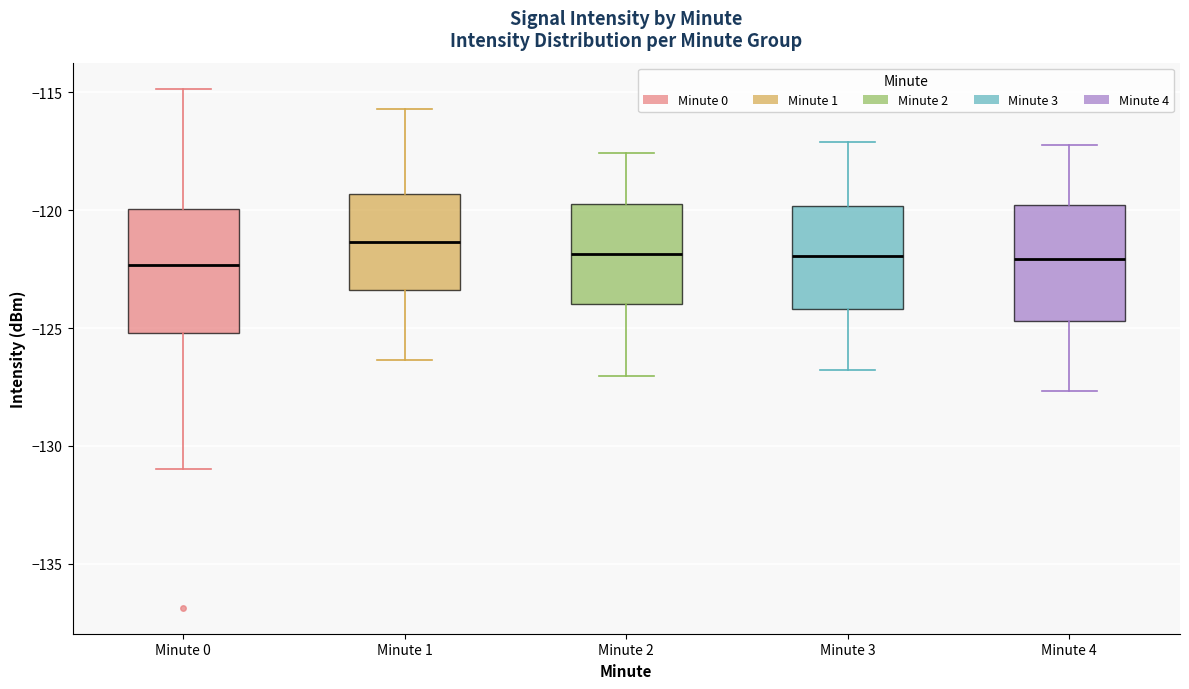

Reading left to right, transcribe this box plot: for each box, give where its median line is, the range the box spans, and where its two whiskers end, as read against the y-axis. The values are not printed on the chart, so give them approximately, as read against the axis.

Minute 0: median -122.5, box -125.0 to -120.0, whiskers -131.0 to -115.0
Minute 1: median -121.5, box -123.5 to -119.5, whiskers -126.5 to -115.5
Minute 2: median -122.0, box -124.0 to -119.5, whiskers -127.0 to -117.5
Minute 3: median -122.0, box -124.0 to -120.0, whiskers -127.0 to -117.0
Minute 4: median -122.0, box -124.5 to -120.0, whiskers -127.5 to -117.0